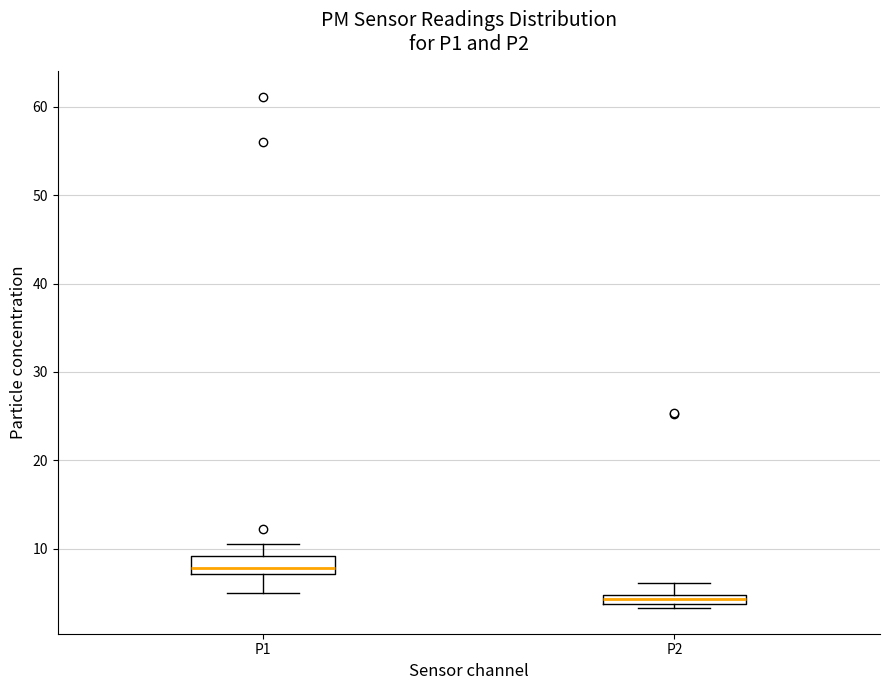

Where does the upper whisker of the box for P1 end on the y-axis? The values are not printed on the chart, so give them approximately, as read against the axis.

11